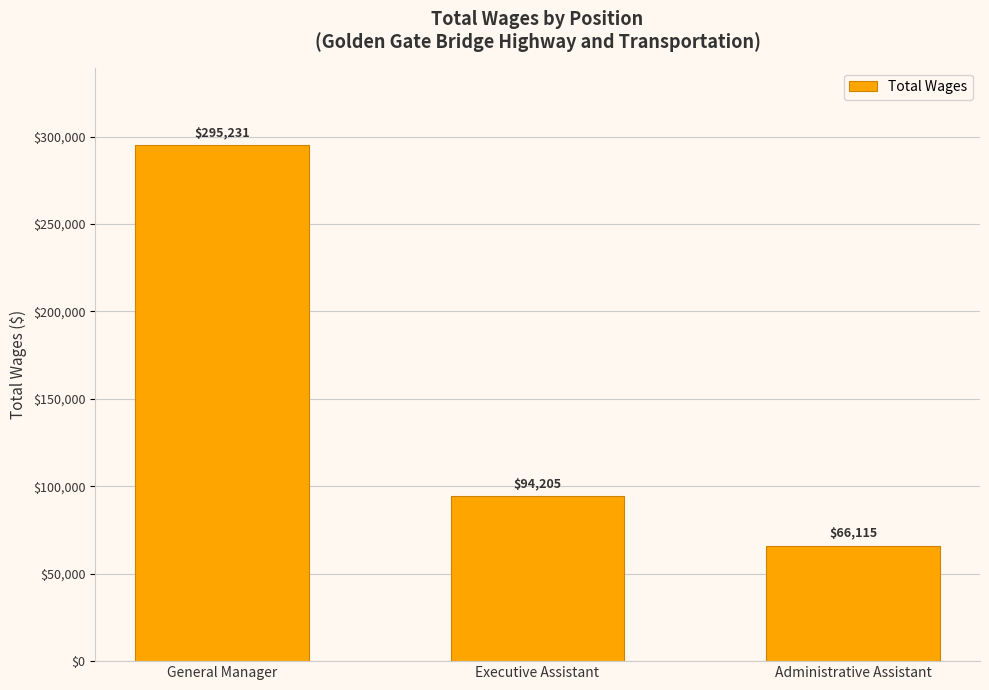

Where does the data first go above 94205?

General Manager